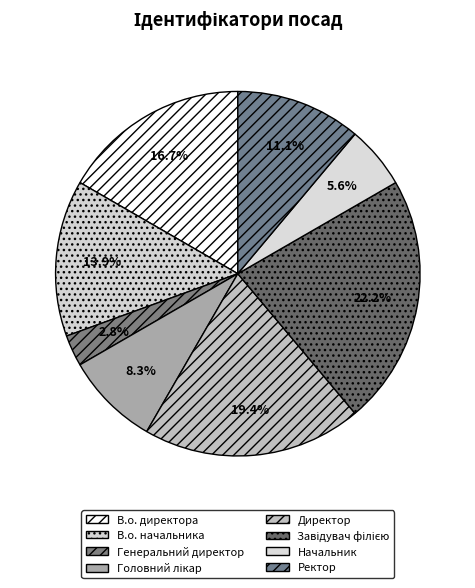

Is there any slice that represents more than half of the pie?

No